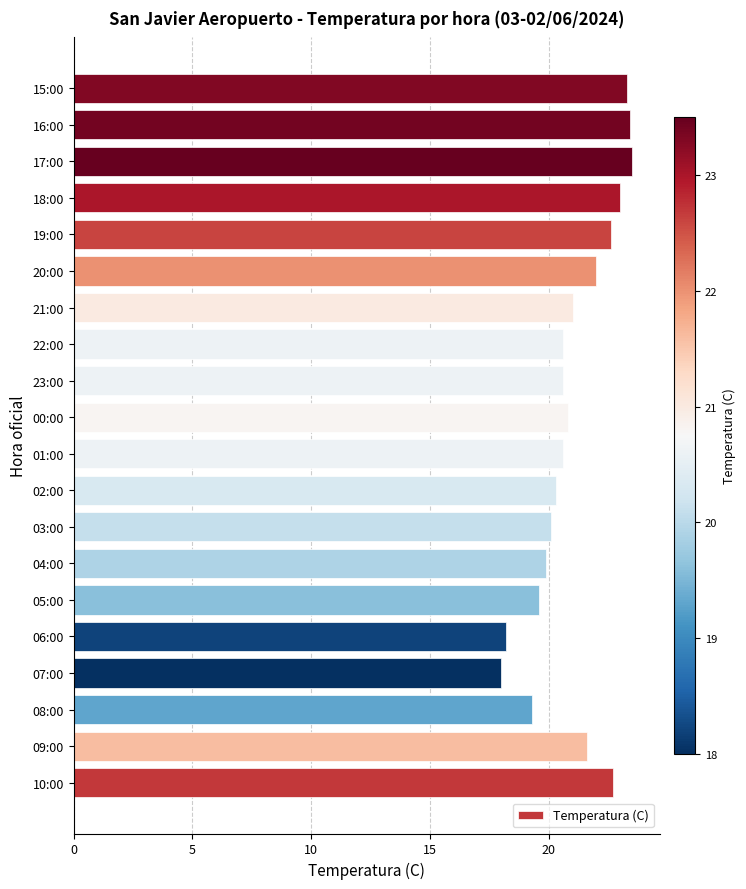

Reading bottom to top, list all the values displayed in this chart.

22.7	21.6	19.3	18.0	18.2	19.6	19.9	20.1	20.3	20.6	20.8	20.6	20.6	21.0	22.0	22.6	23.0	23.5	23.4	23.3